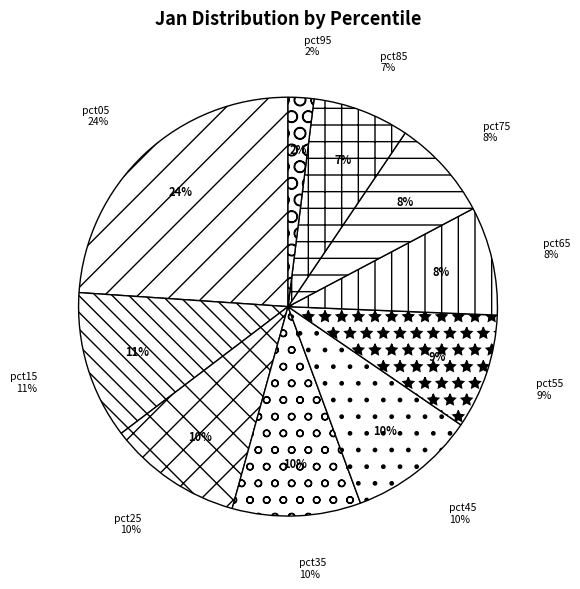

To the nearest percent, what percentage of the pie is pct05?

24%